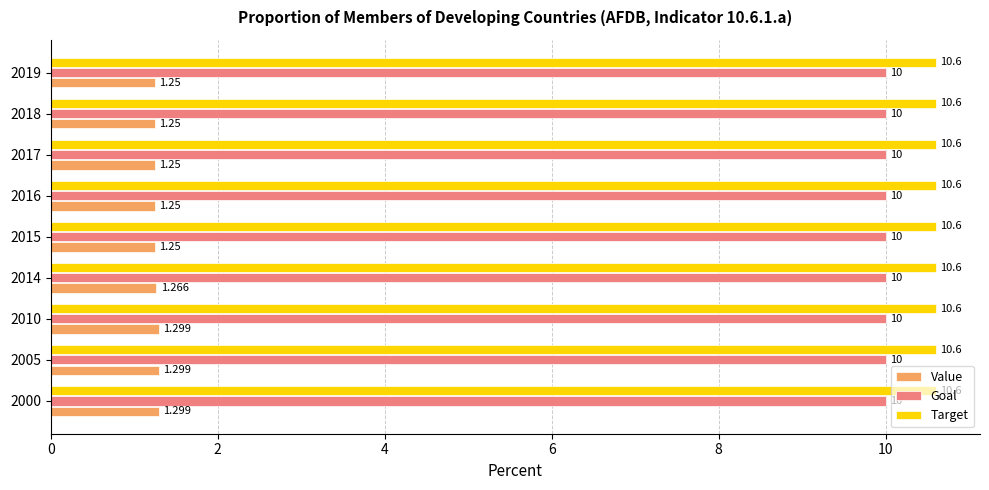

Is the value of Value at 2015 greater than the value of Goal at 2017?

No